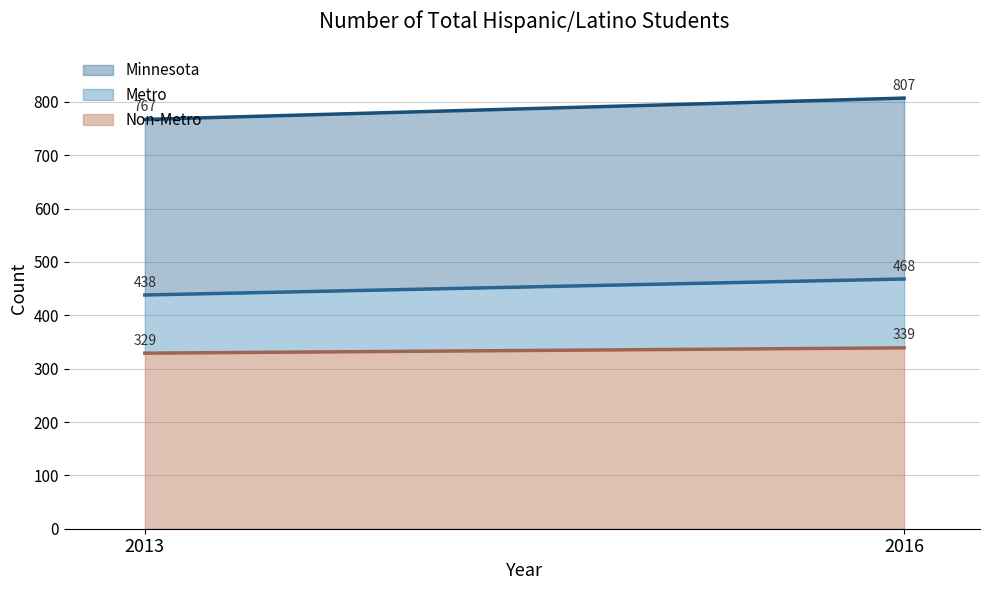

List the series in order of their overall mean, lowest first.

Non-Metro, Metro, Minnesota